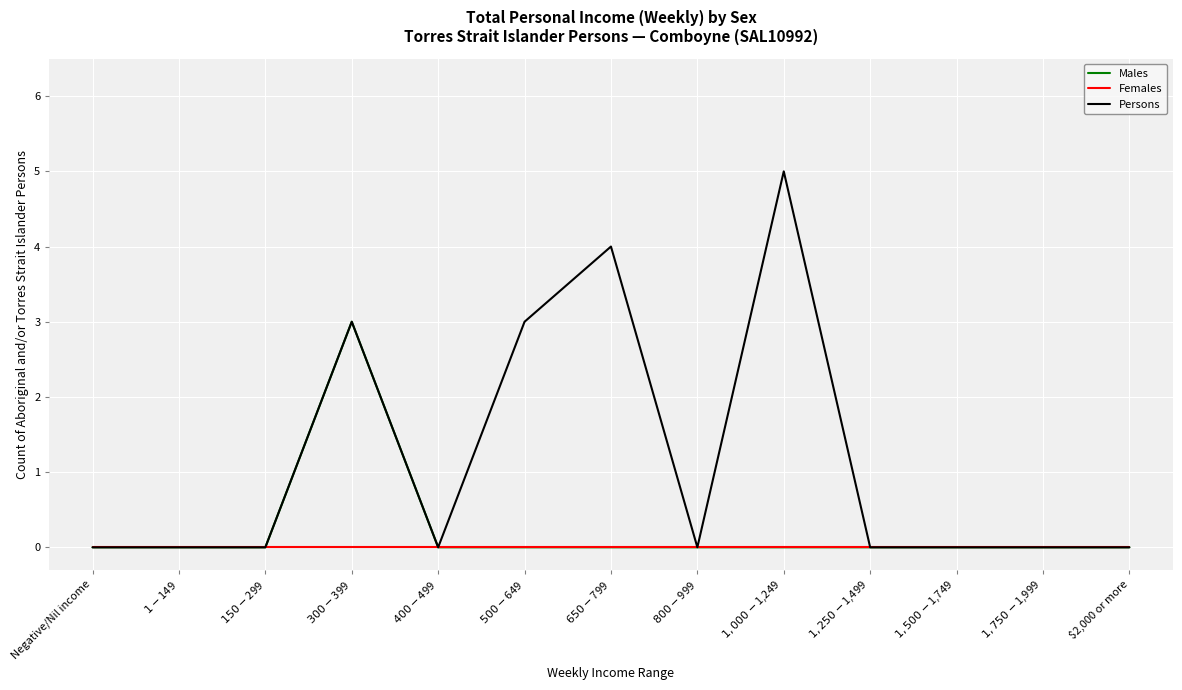

How many lines are shown in the chart?

3